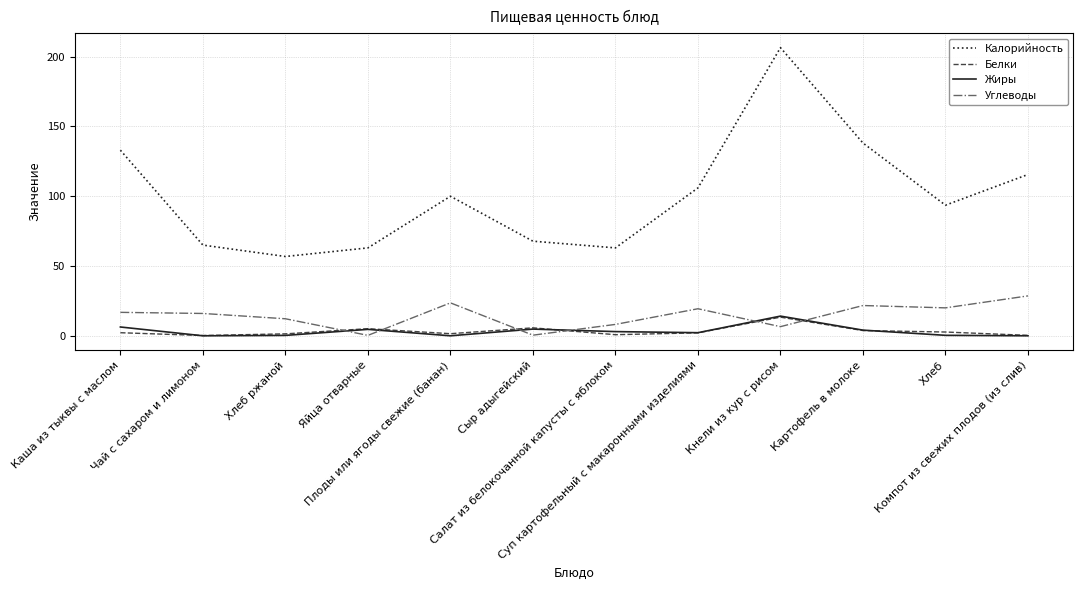

At which category does Жиры reach its first local peak?

Яйца отварные